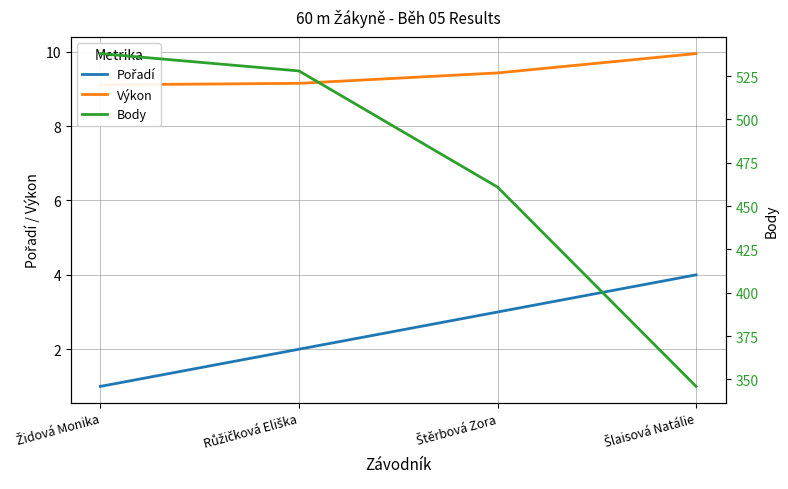

What are all the series names shown in the legend?

Pořadí, Výkon, Body